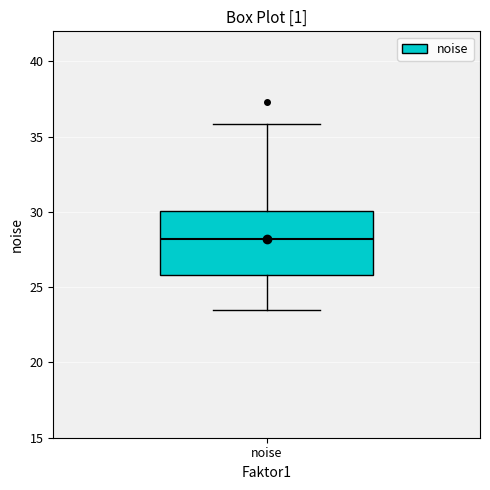

Read this box plot against the y-axis: the position of the median line, the range covered by the box, and the ends of both whiskers. The values are not printed on the chart, so give them approximately, as read against the axis.

median 28.0, box 26.0 to 30.0, whiskers 23.5 to 36.0